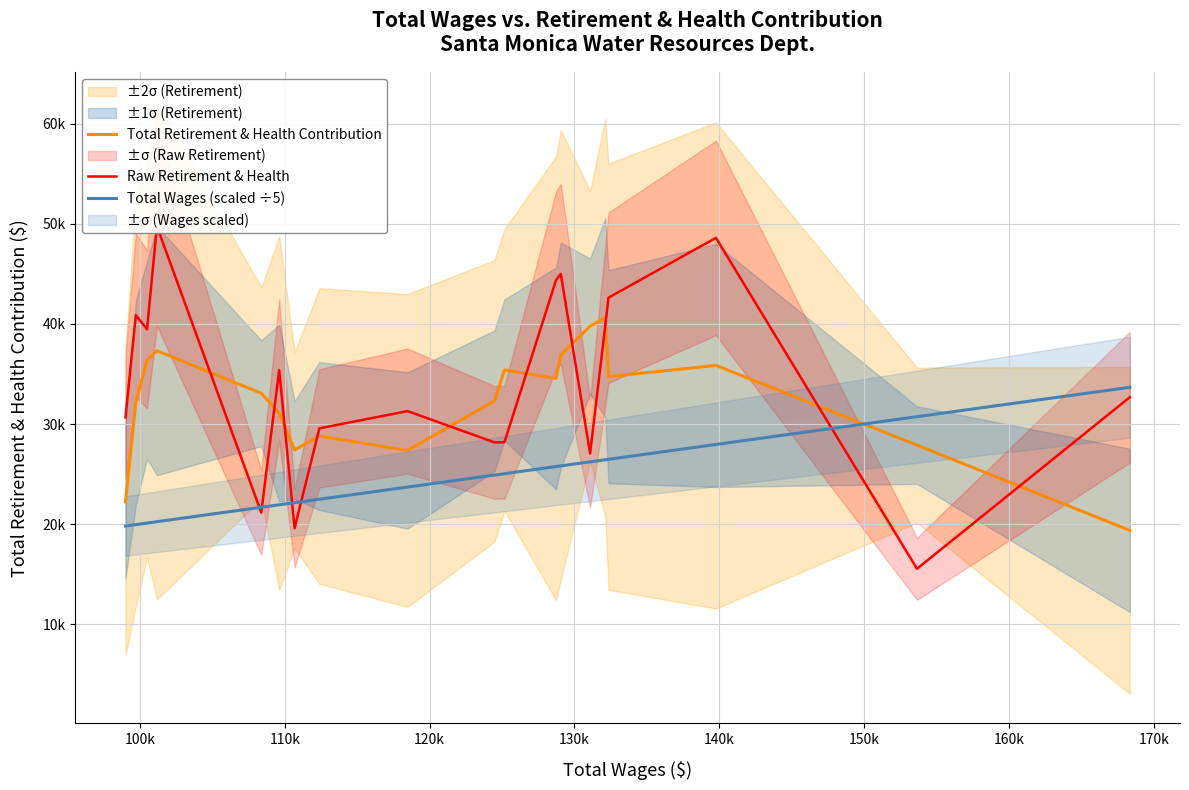

What is the value of the Raw Retirement & Health point at the 9th from the left?

31289.0